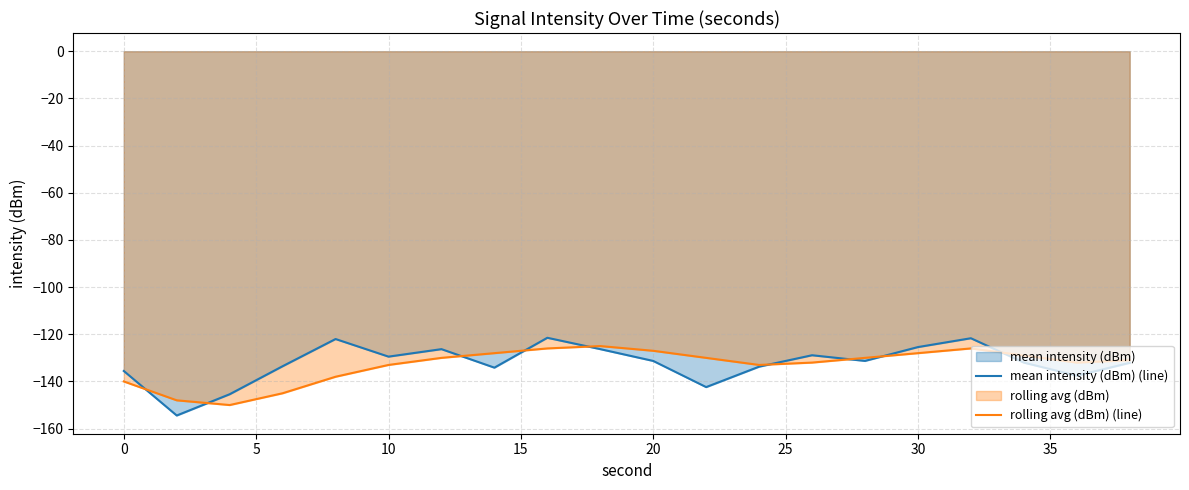

What is the smallest value displayed?

-154.4